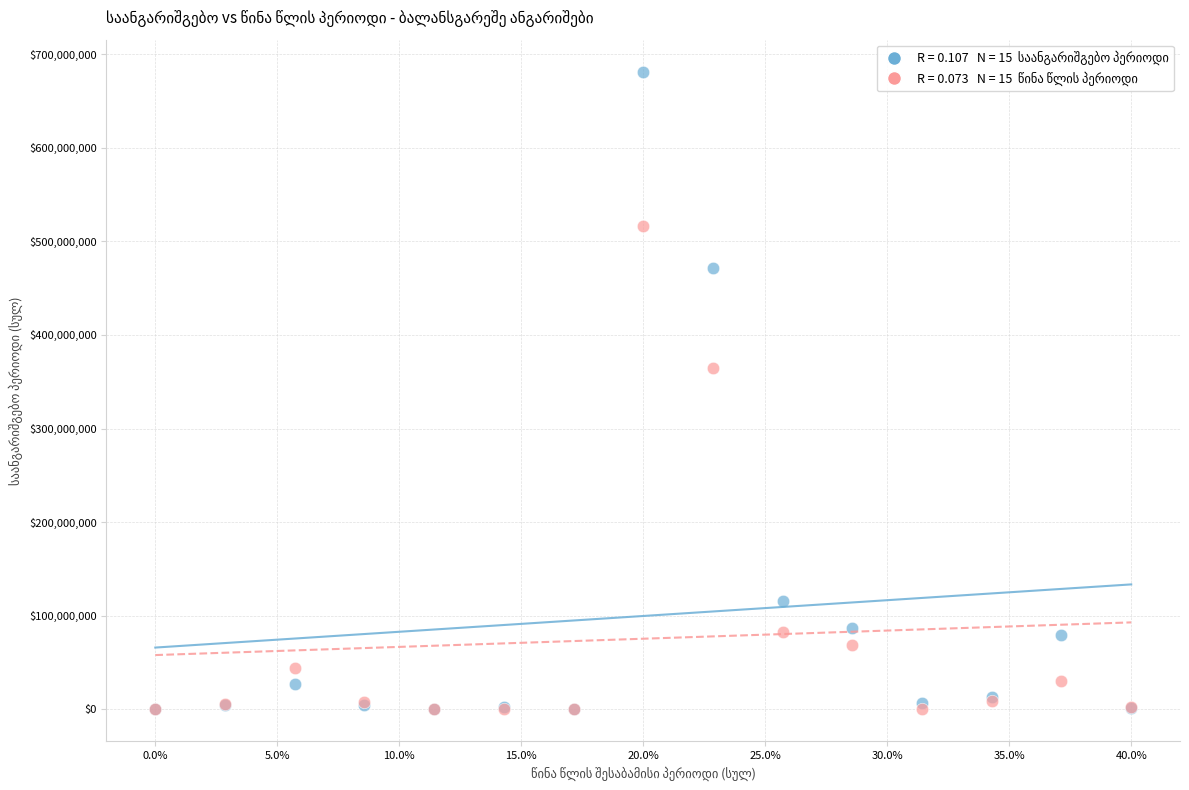

Across all series, what Y value is closest to 340670451?

364243358.8